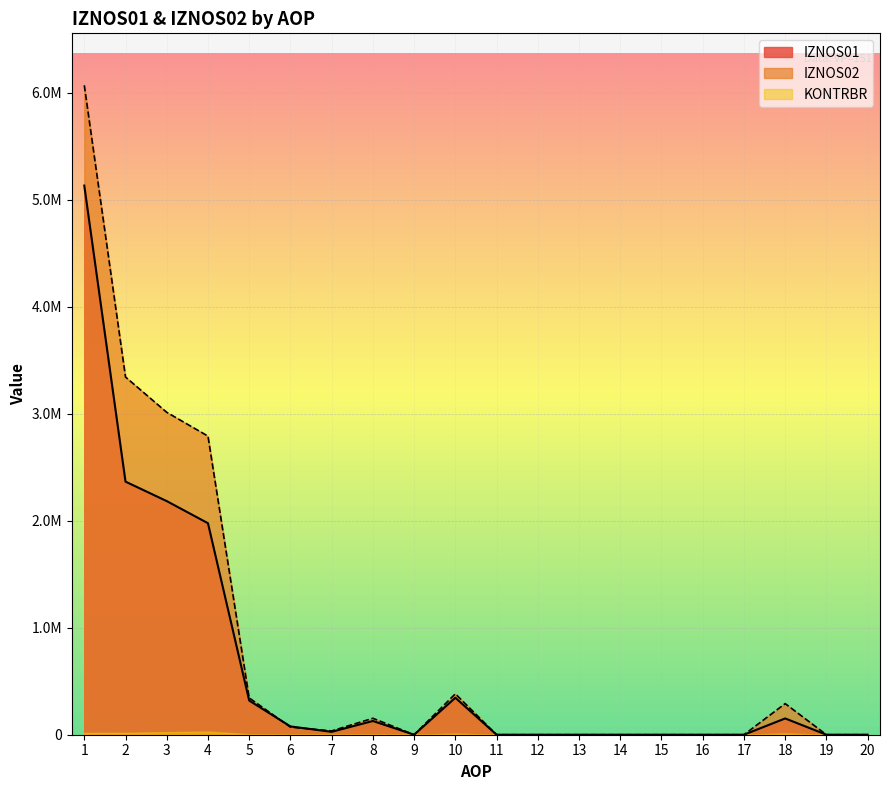

Reading right to left, extract all data points from this chart.

IZNOS01: 20=0.0	19=0.0	18=152107.4	17=0.0	16=0.0	15=0.0	14=0.0	13=0.0	12=0.0	11=0.0	10=345410.1	9=0.0	8=128360.9	7=27006.9	6=77558.7	5=319144.1	4=1976315.1	3=2182975.7	2=2364854.6	1=5131086.2
IZNOS02: 20=0.0	19=0.0	18=290723.2	17=0.0	16=0.0	15=0.0	14=0.0	13=0.0	12=0.0	11=0.0	10=381975.1	9=0.0	8=153676.2	7=35469.7	6=71243.9	5=343898.0	4=2790257.1	3=3012569.9	2=3342419.7	1=6068226.8